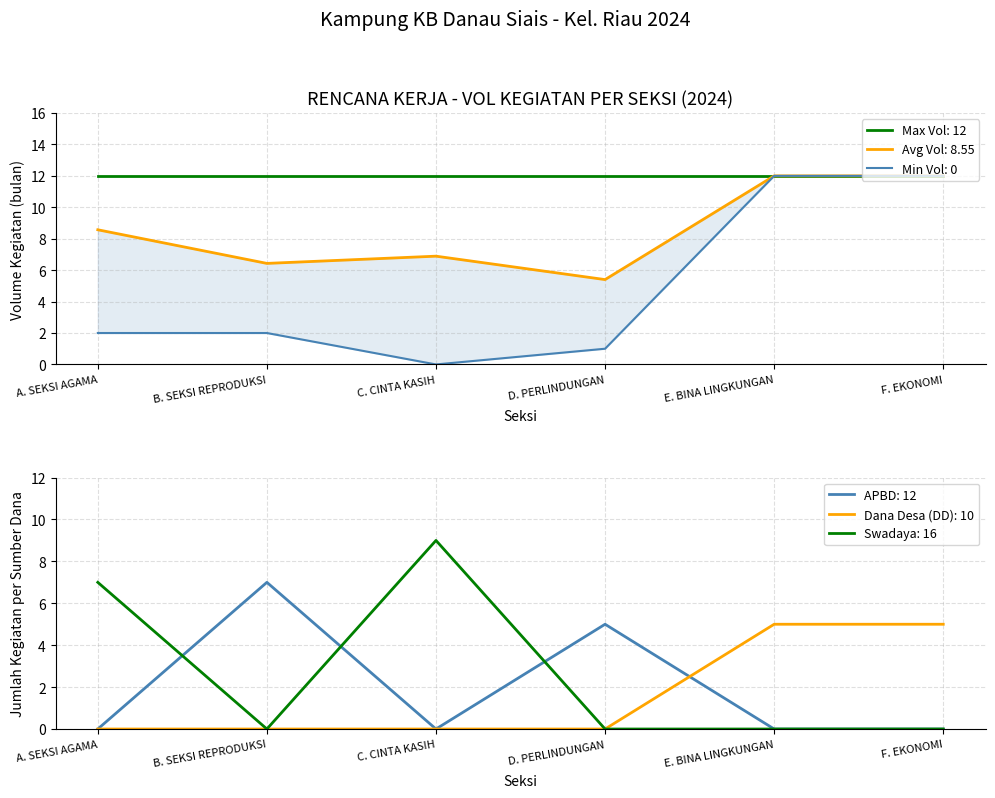

The APBD: 12 series shows 7 at D. PERLINDUNGAN. True or false?

False